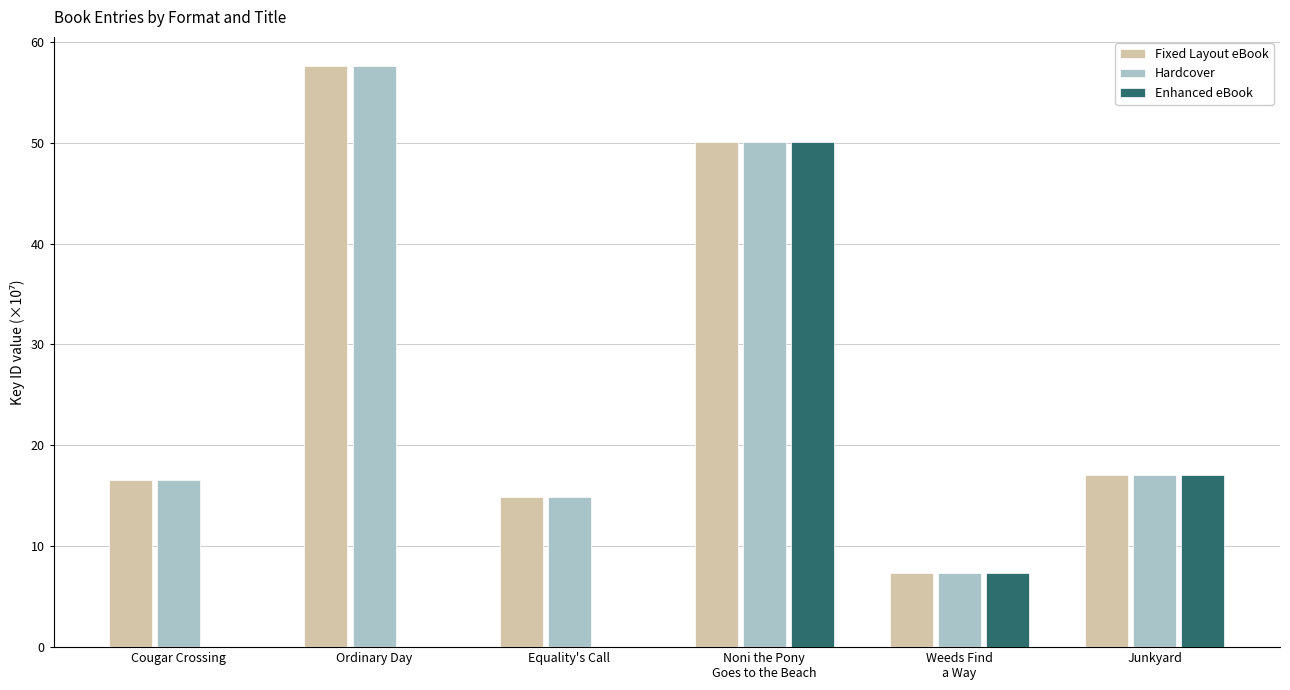

What value does the Hardcover series have at Junkyard?

17.0